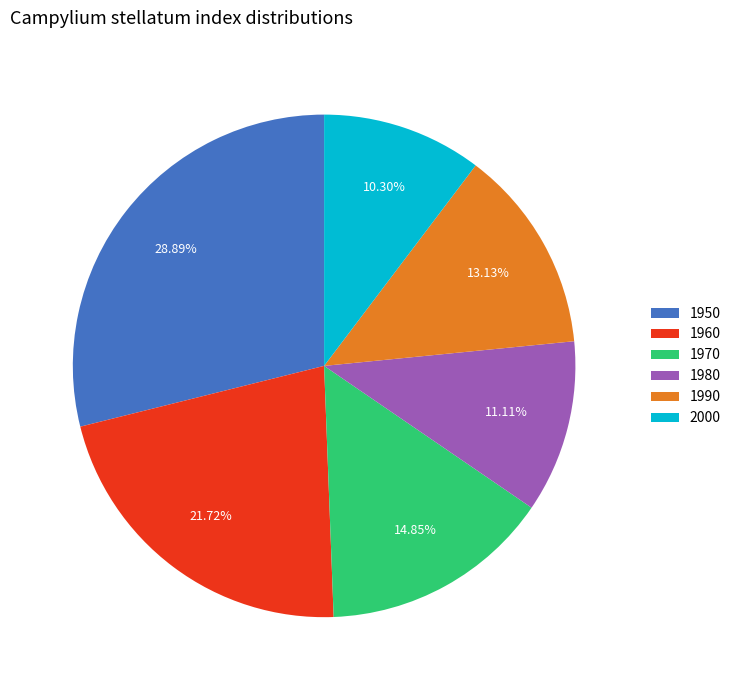

How many slices are in this pie chart?

6